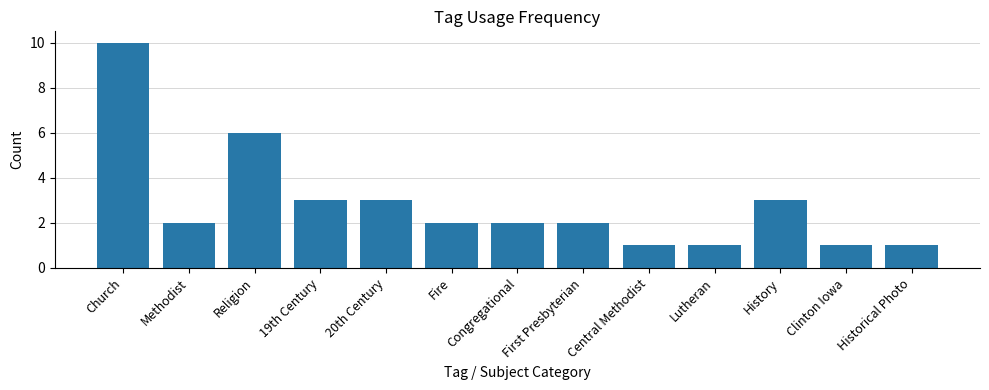

At which label is the value closest to 5?

Religion